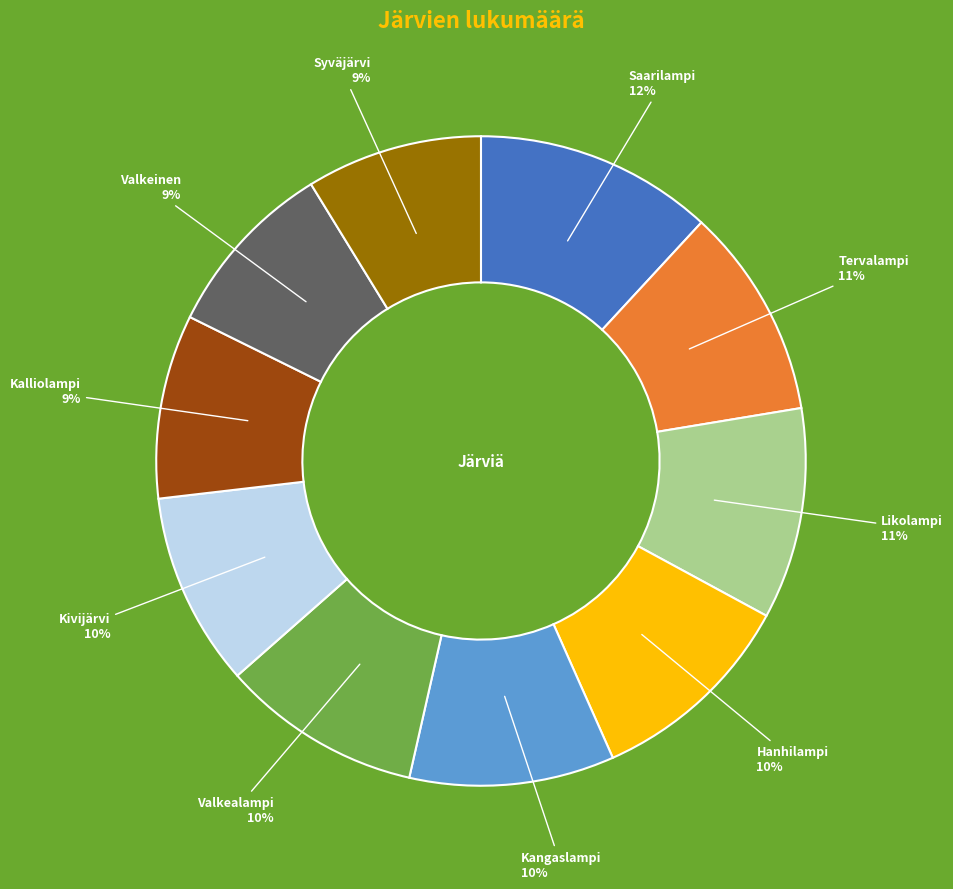

Is there a majority slice in this chart?

No